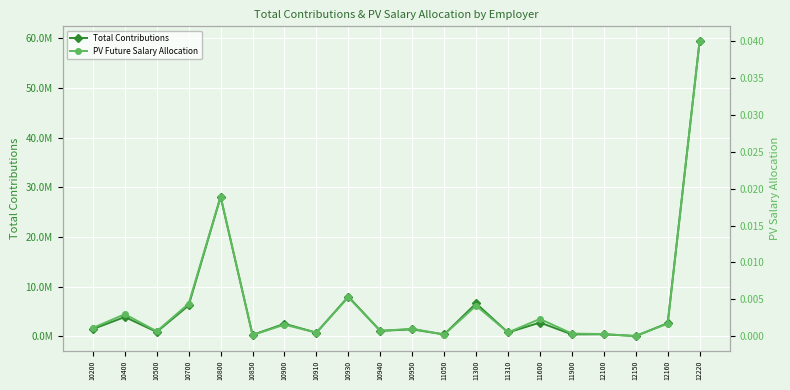

Rank the series at 11300 from highest to lowest value.

Total Contributions, PV Future Salary Allocation